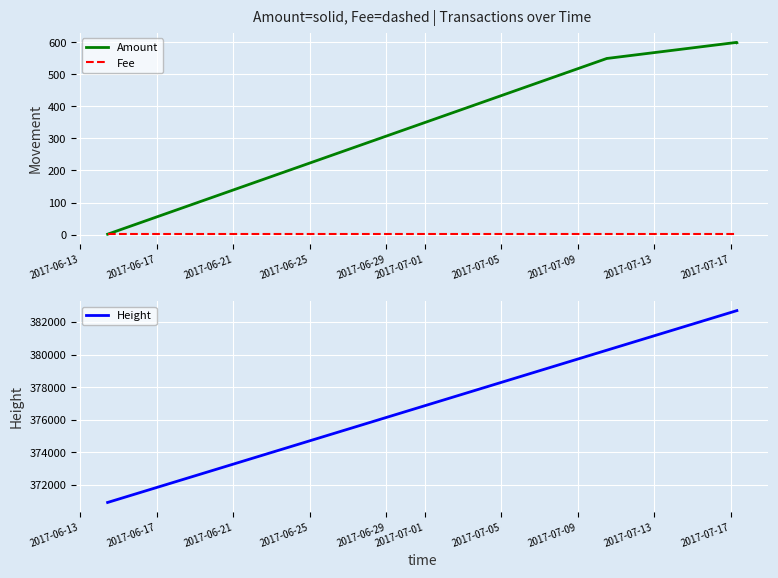

True or false: Amount and Height cross at least once.

False